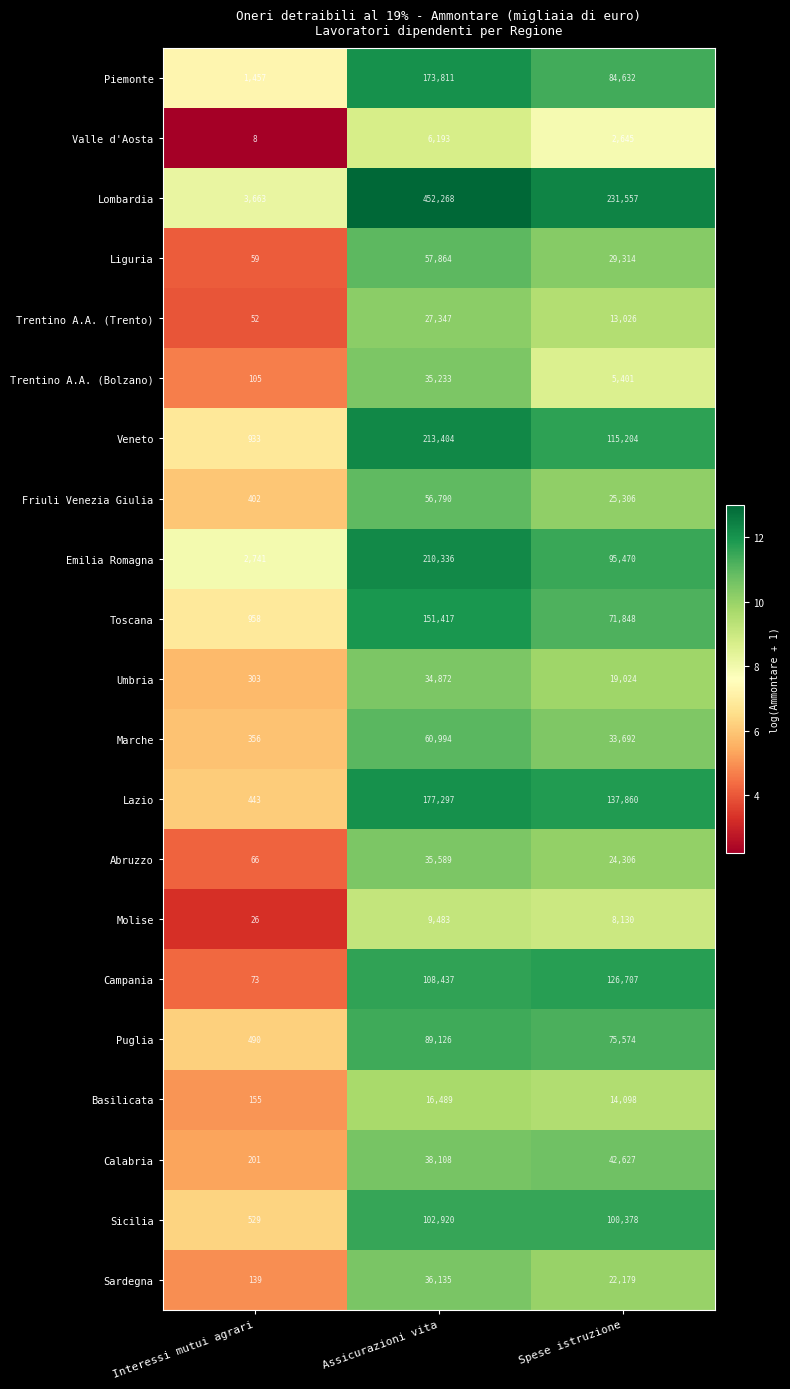

How many categories are shown in the chart?

3